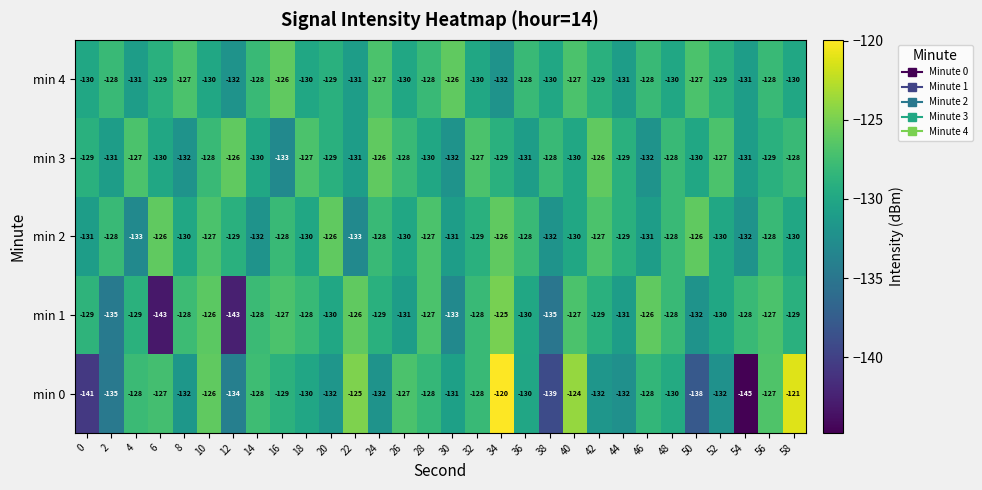

What is the spread (max minus min) of values at 14?

4